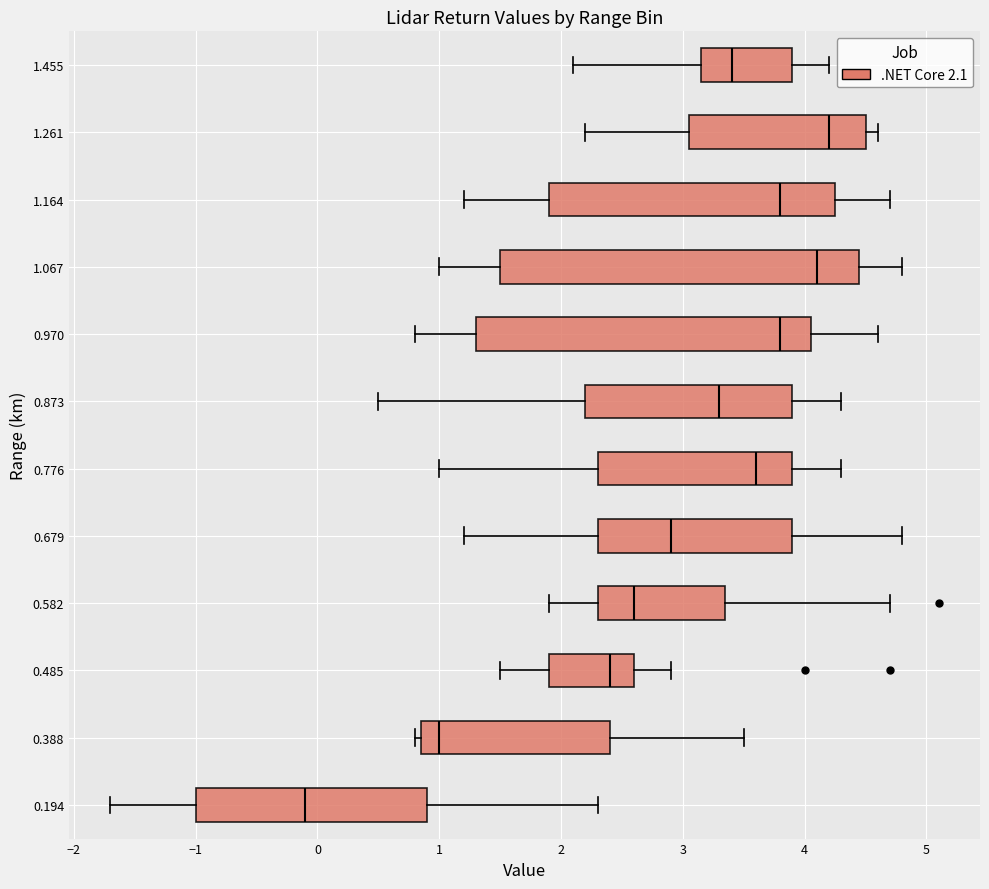

Where is the left edge of the box at y = 0.485 on the x-axis? The values are not printed on the chart, so give them approximately, as read against the axis.

1.9